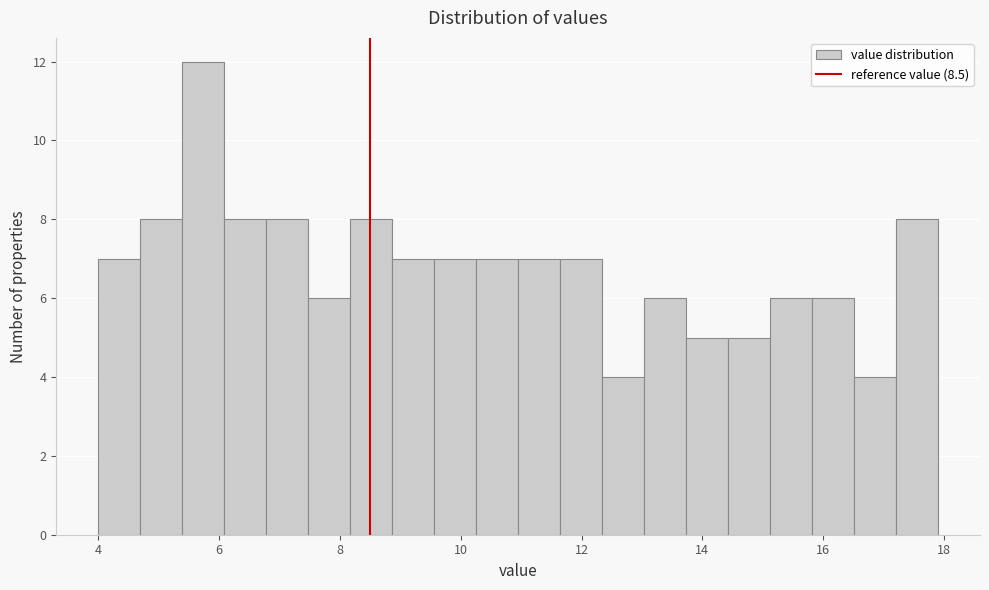

Around what value on the x-axis is the tallest bar? Give the approximate position of its centre, as read against the axis.

5.8